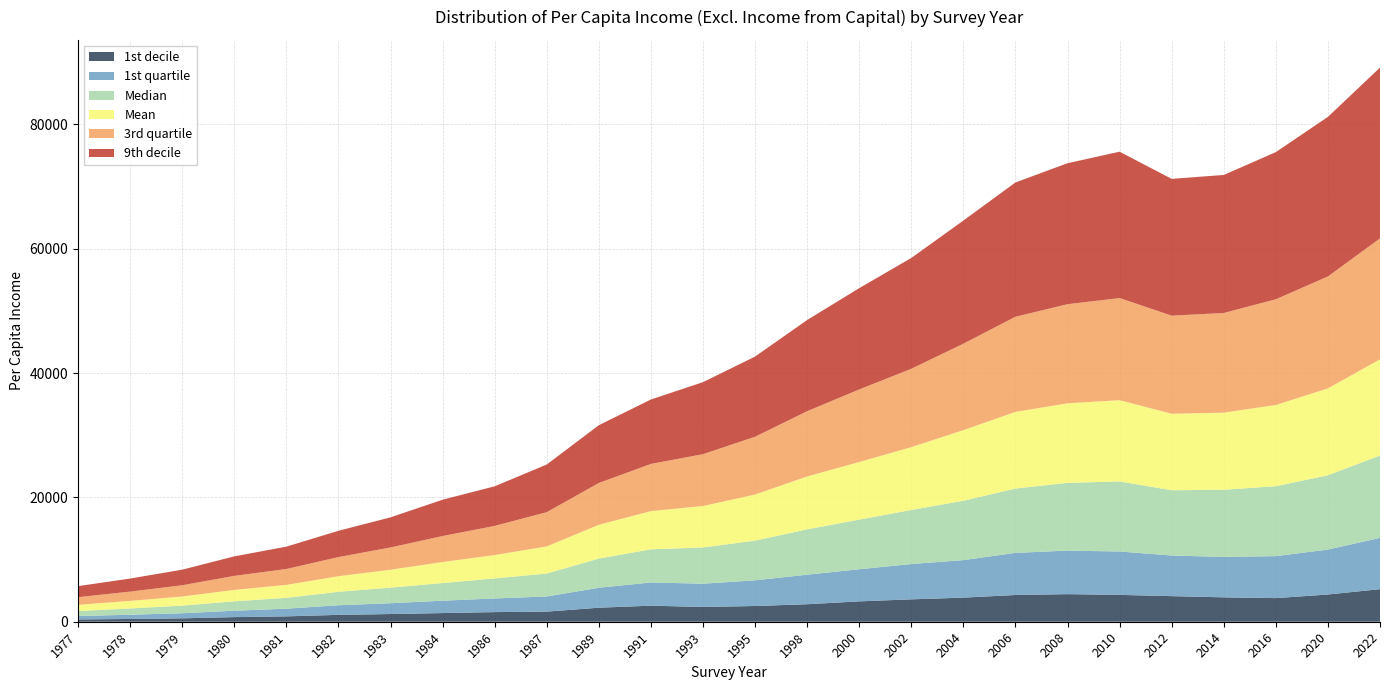

Reading left to right, list all the values displayed in this chart.

1st decile: 372	444	547	744	865	1105	1239	1394	1549	1627	2256	2582	2376	2531	2815	3276	3600	3875	4300	4438	4320	4117	3925	3800	4380	5240
1st quartile: 547	682	816	1029	1232	1545	1735	1988	2195	2433	3207	3736	3737	4132	4751	5165	5680	6033	6775	7000	6975	6533	6500	6750	7225	8250
Median: 806	1010	1231	1509	1749	2165	2510	2841	3223	3693	4698	5330	5836	6383	7298	7979	8700	9550	10350	10900	11267	10500	10800	11250	11950	13250
Mean: 993	1218	1466	1837	2085	2509	2882	3381	3760	4362	5438	6143	6665	7413	8503	9271	10102	11361	12327	12794	13074	12297	12404	13063	13977	15466
3rd quartile: 1228	1494	1807	2257	2551	3073	3580	4183	4686	5509	6714	7592	8334	9296	10493	11672	12600	13902	15300	15940	16425	15780	16030	17000	18000	19450
9th decile: 1779	2097	2505	3137	3592	4228	4841	5838	6365	7662	9296	10360	11582	12891	14667	16286	17825	19800	21600	22675	23537	22000	22200	23670	25667	27470